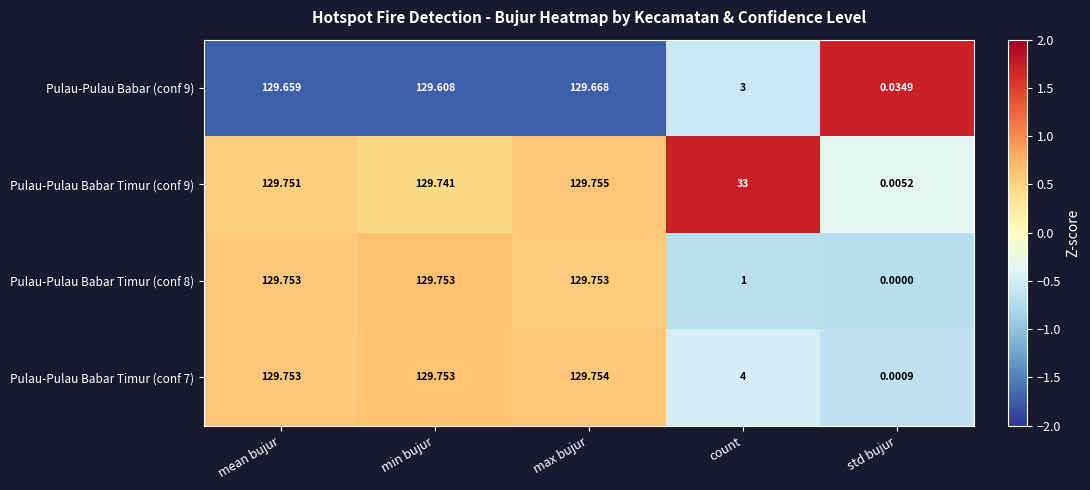

How many categories are shown in the chart?

5